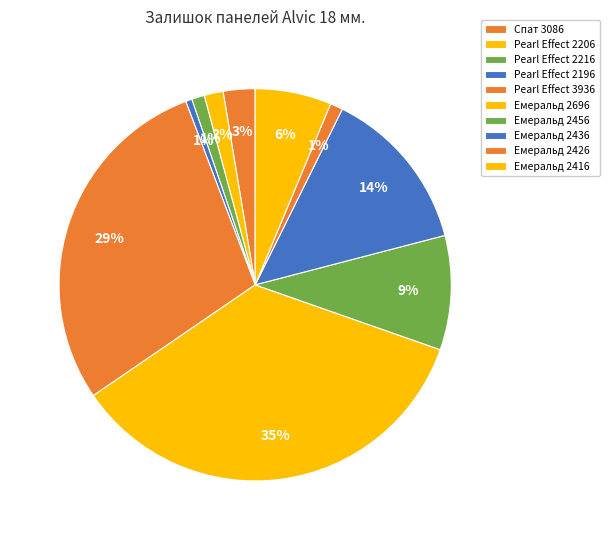

Do Емеральд 2426 and Емеральд 2696 together represent more than half of the pie?

No